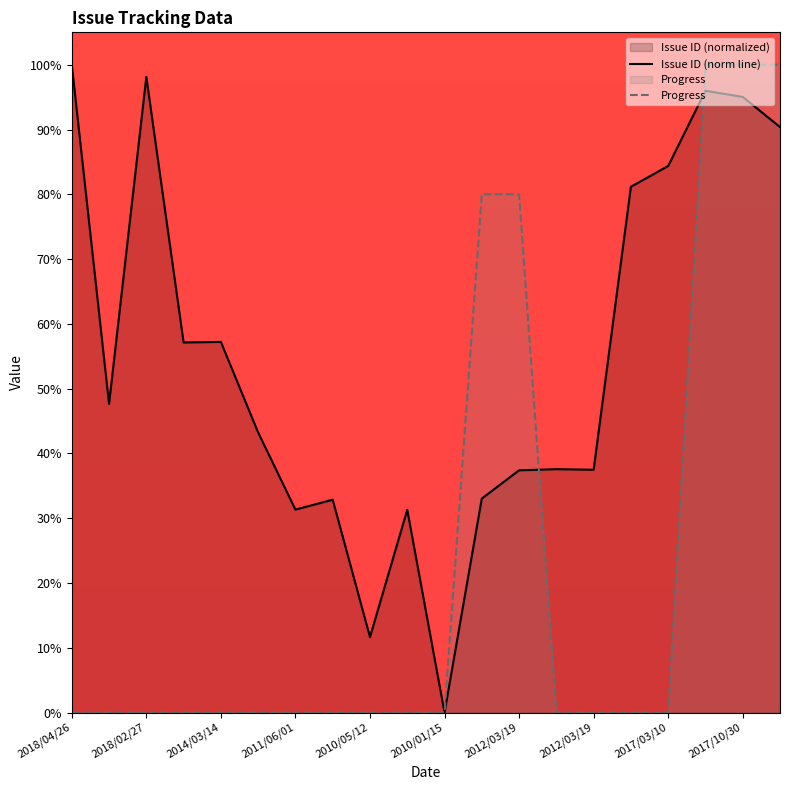

At which category is the sum across all series the highest?

17